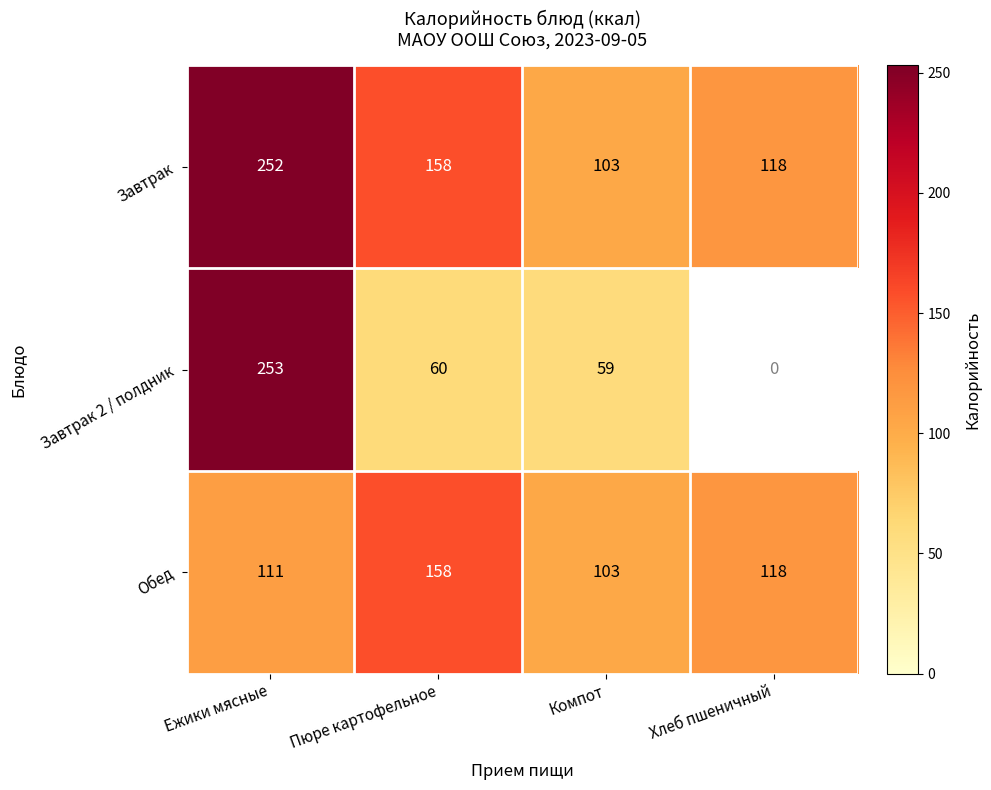

At how many categories does at least one series exceed 170?

1